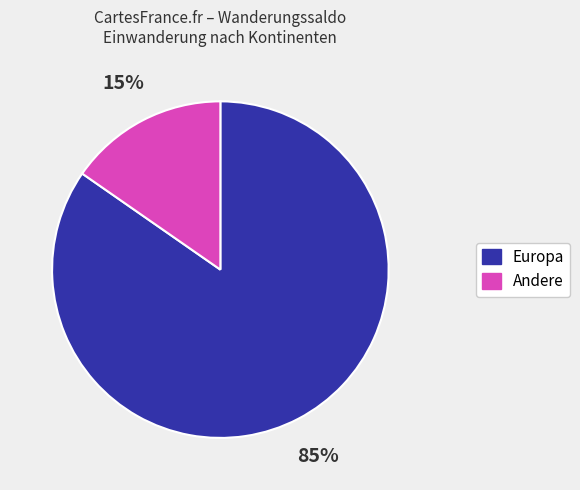

Count the number of slices in the pie.

2